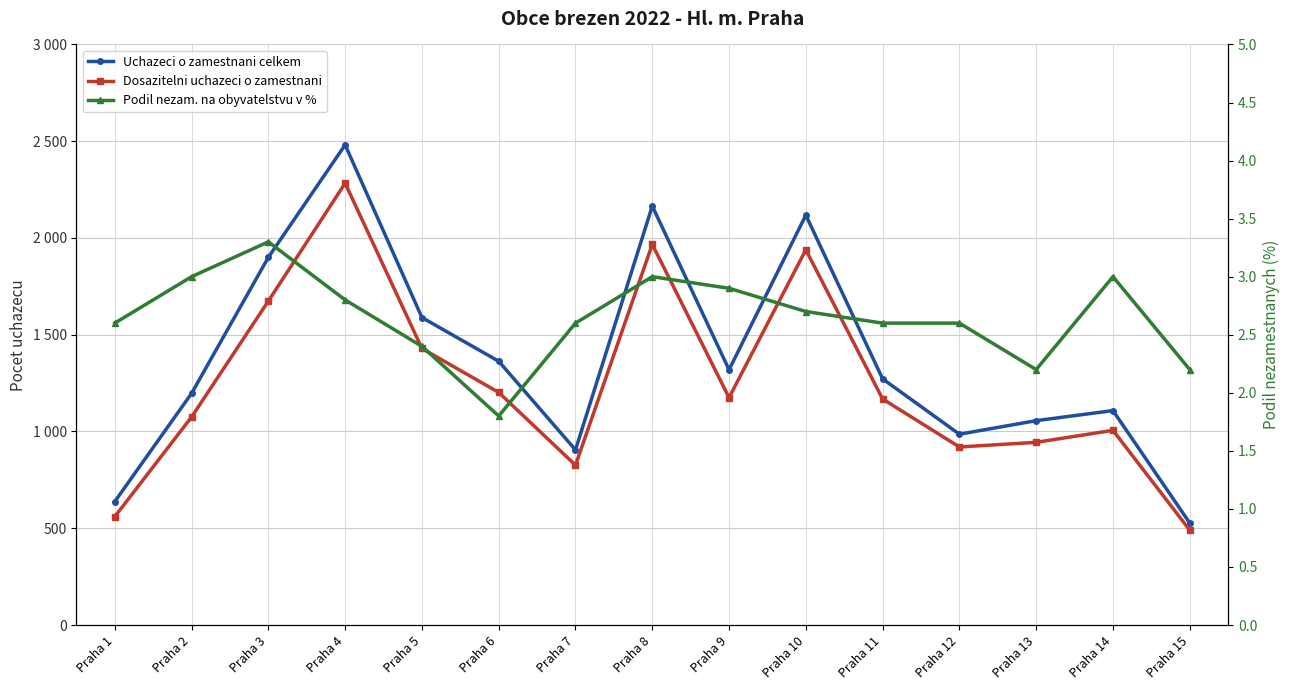

What value does the Dosazitelni uchazeci o zamestnani series have at Praha 6?

1202.0